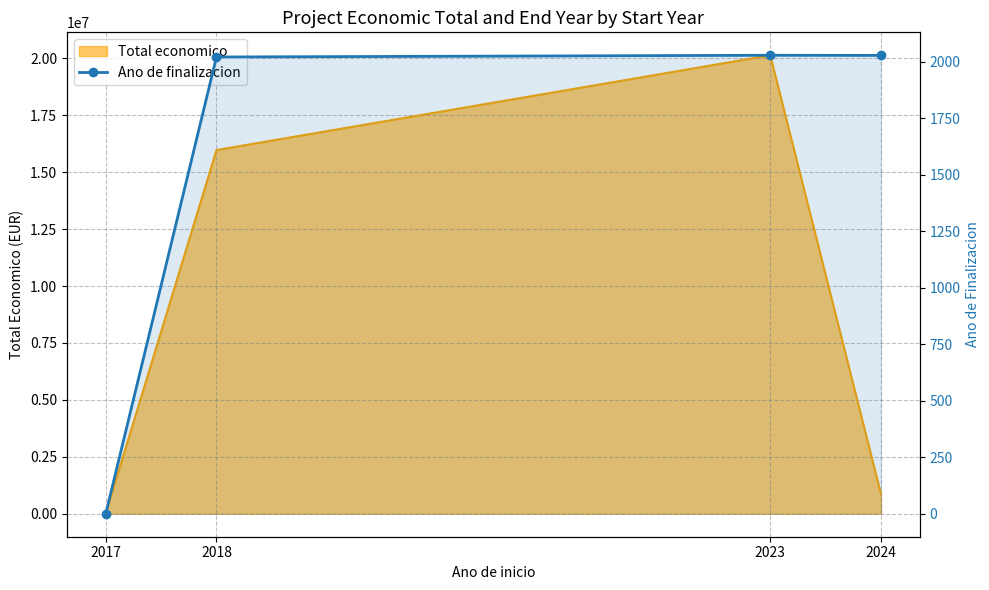

The value at 2017 is 1008.4. True or false?

False